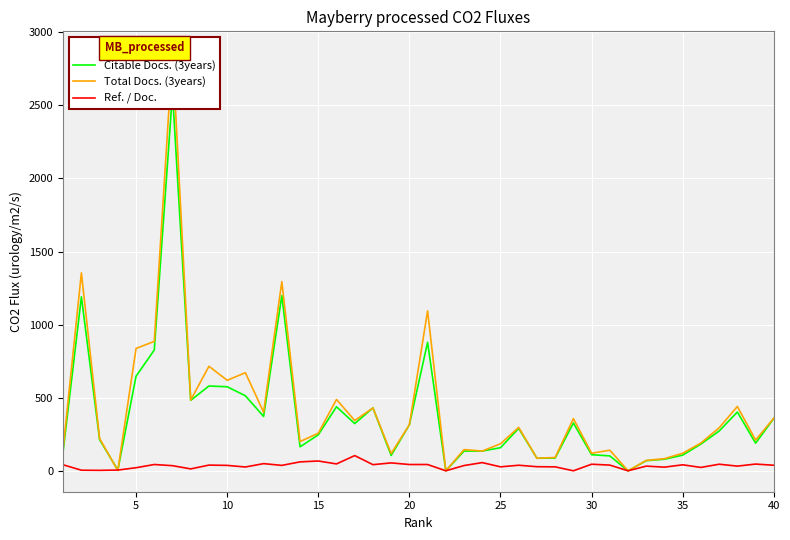

Rank the series by their maximum value, from lowest to highest.

Ref. / Doc., Citable Docs. (3years), Total Docs. (3years)